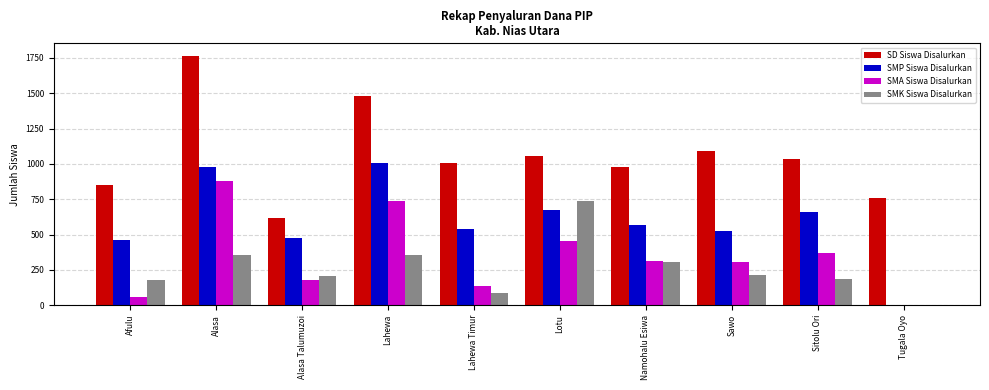

What is the spread (max minus min) of values at Sawo?

879